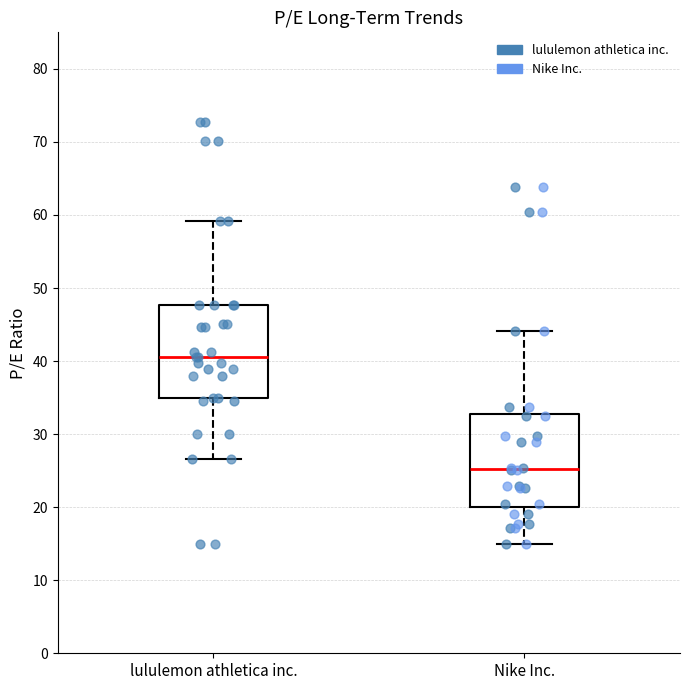

Which box has the highest median line?

lululemon athletica inc.